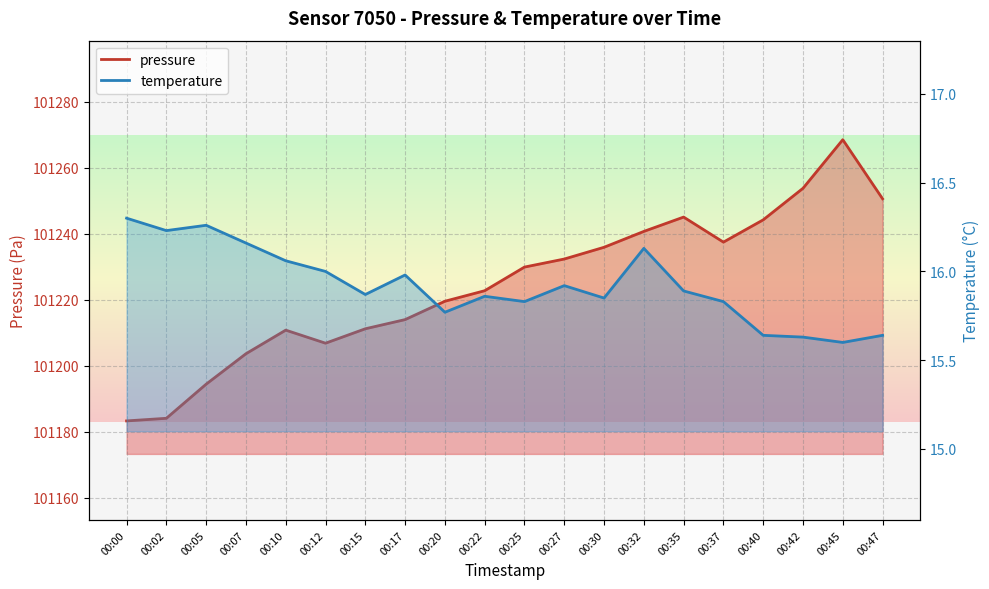

True or false: temperature and pressure cross at least once.

False